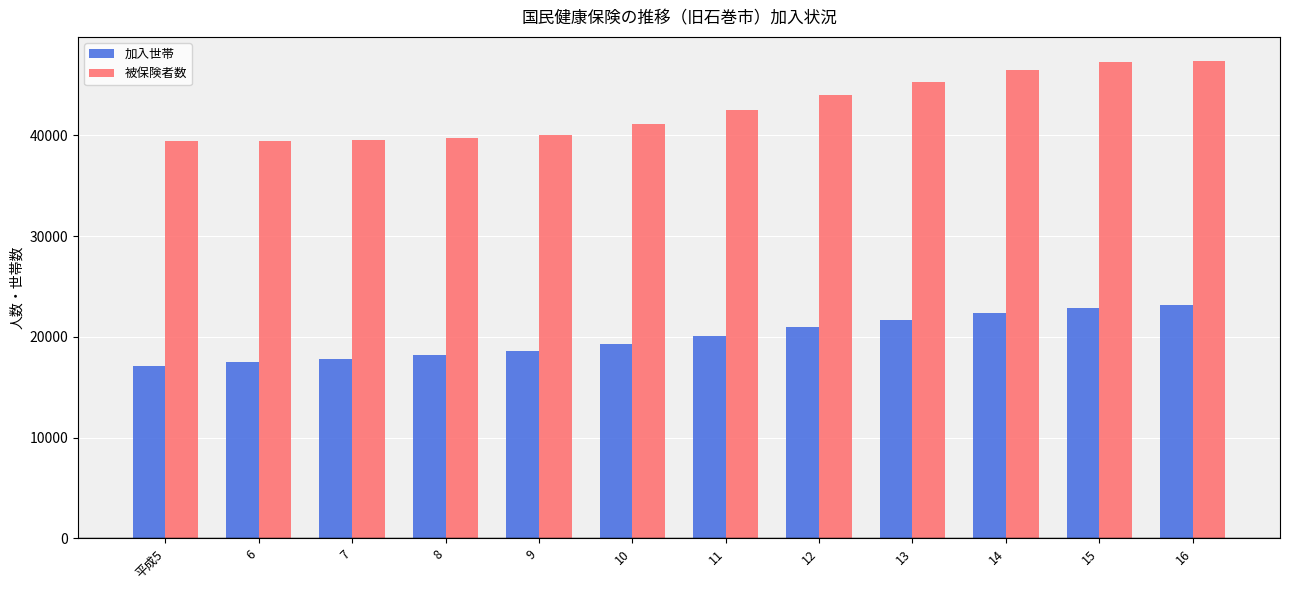

Read the 加入世帯 value at 9.

18568